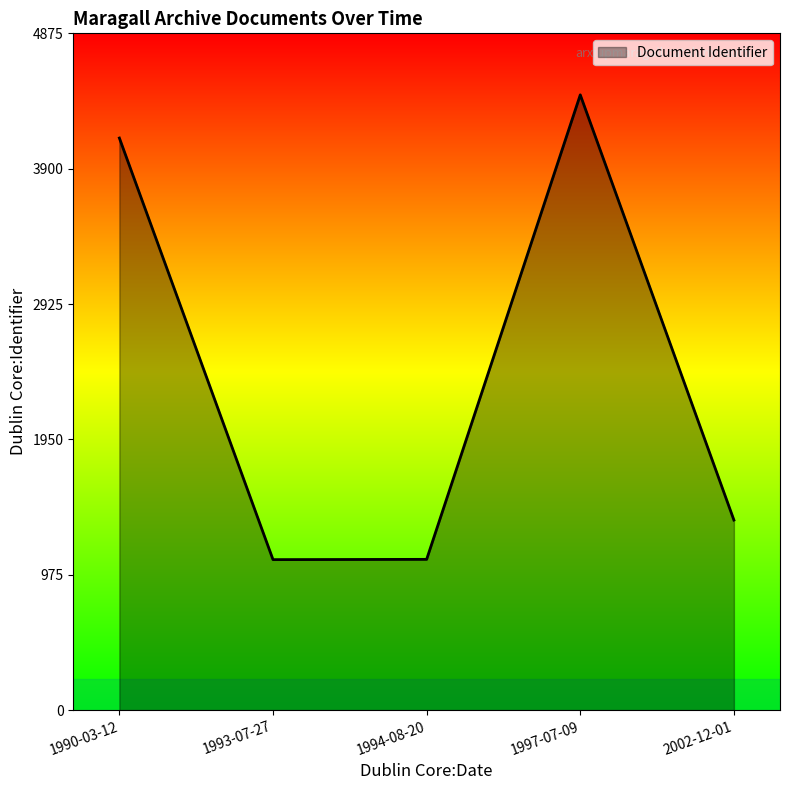

Does the chart display data point markers on the line(s)?

No